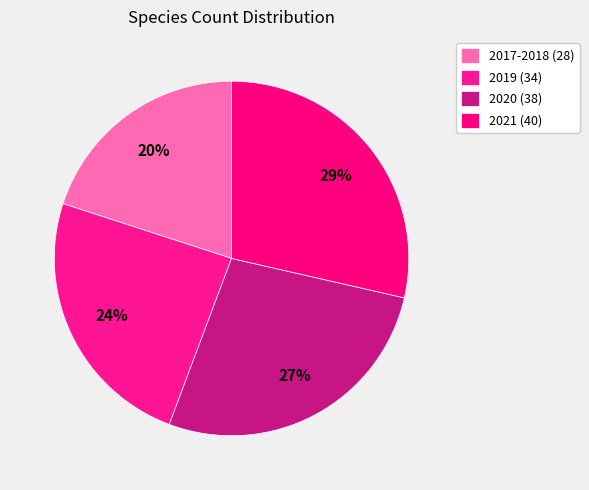

To the nearest percent, what is the difference between the largest and smallest slice percentages?

9%